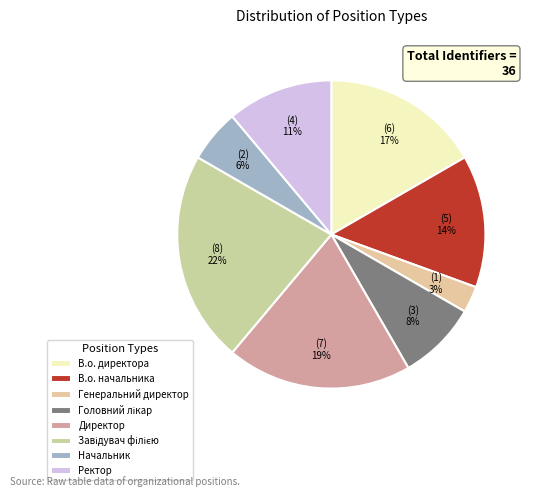

To the nearest percent, what portion does Генеральний директор represent?

3%